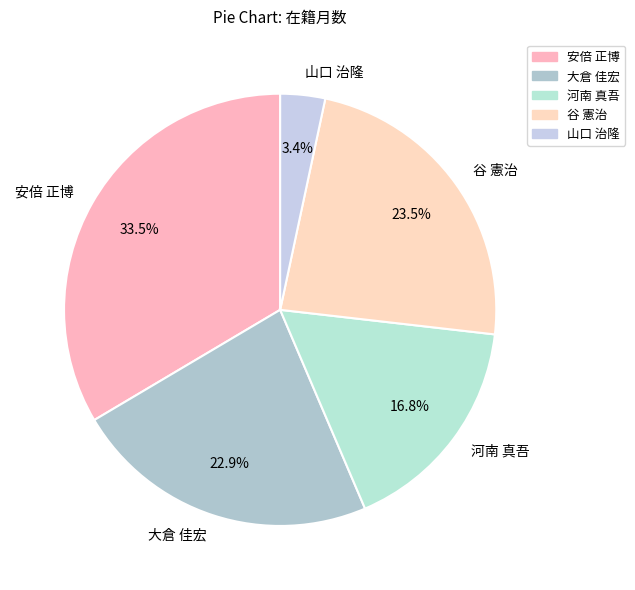

To the nearest percent, what is the average slice percentage?

20%